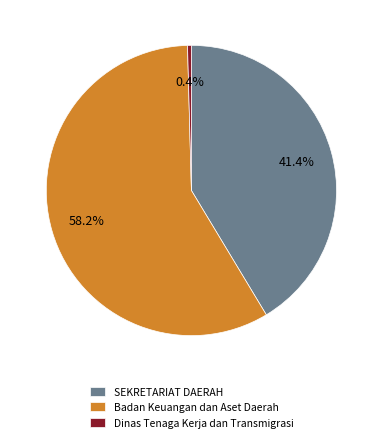

To the nearest percent, what is the average slice percentage?

33%